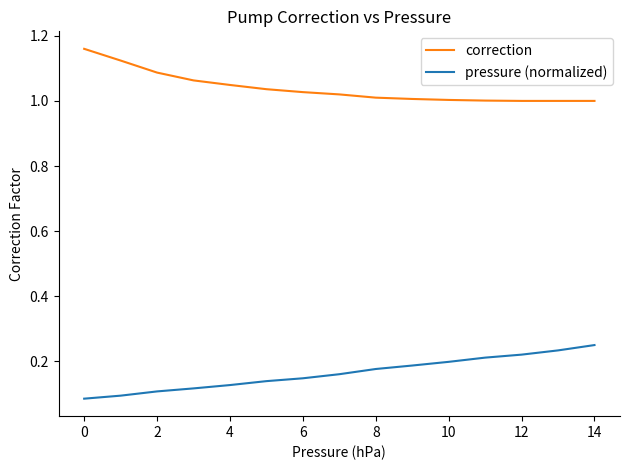

Is this an area chart (filled region under the line)?

No